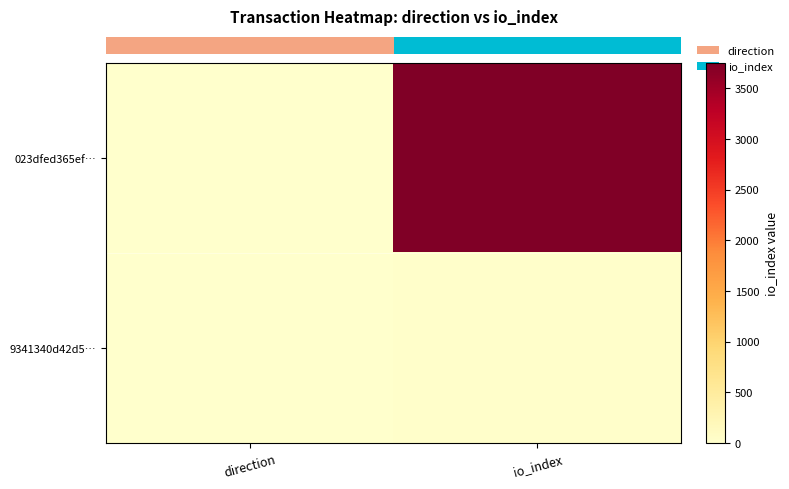

What is the minimum value shown in the chart?

-1